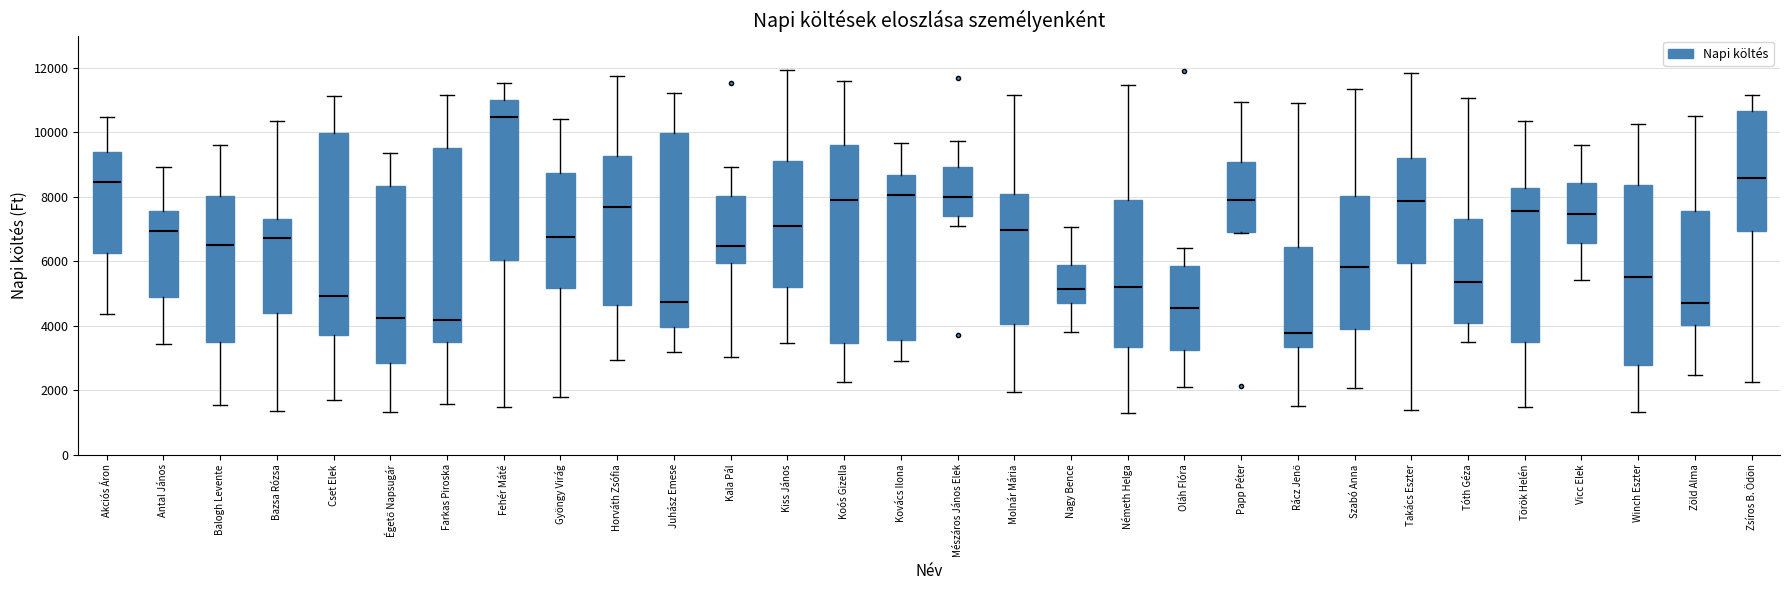

Reading left to right, read every box against the y-axis: the position of its median line, the range the box covers, and the ends of its whiskers. The values are not printed on the chart, so give them approximately, as read against the axis.

Akciós Áron: median 8400, box 6200 to 9400, whiskers 4400 to 10400
Antal János: median 7000, box 4800 to 7600, whiskers 3400 to 9000
Balogh Levente: median 6400, box 3600 to 8000, whiskers 1600 to 9600
Bazsa Rózsa: median 6800, box 4400 to 7400, whiskers 1400 to 10400
Cset Elek: median 5000, box 3800 to 10000, whiskers 1600 to 11200
Égető Napsugár: median 4200, box 2800 to 8400, whiskers 1400 to 9400
Farkas Piroska: median 4200, box 3400 to 9600, whiskers 1600 to 11200
Fehér Máté: median 10400, box 6000 to 11000, whiskers 1400 to 11600
Gyöngy Virág: median 6800, box 5200 to 8800, whiskers 1800 to 10400
Horváth Zsófia: median 7600, box 4600 to 9200, whiskers 3000 to 11800
Juhász Emese: median 4800, box 4000 to 10000, whiskers 3200 to 11200
Kala Pál: median 6400, box 6000 to 8000, whiskers 3000 to 9000
Kiss János: median 7200, box 5200 to 9200, whiskers 3400 to 12000
Koós Gizella: median 8000, box 3400 to 9600, whiskers 2200 to 11600
Kovács Ilona: median 8000, box 3600 to 8600, whiskers 2800 to 9600
Mészáros János Elek: median 8000, box 7400 to 9000, whiskers 7000 to 9800
Molnár Mária: median 7000, box 4000 to 8000, whiskers 2000 to 11200
Nagy Bence: median 5200, box 4800 to 5800, whiskers 3800 to 7000
Németh Helga: median 5200, box 3400 to 8000, whiskers 1400 to 11400
Oláh Flóra: median 4600, box 3200 to 5800, whiskers 2200 to 6400
Papp Péter: median 7800, box 6800 to 9000, whiskers 6800 to 11000
Rácz Jenő: median 3800, box 3400 to 6400, whiskers 1600 to 11000
Szabó Anna: median 5800, box 3800 to 8000, whiskers 2000 to 11400
Takács Eszter: median 7800, box 6000 to 9200, whiskers 1400 to 11800
Tóth Géza: median 5400, box 4000 to 7200, whiskers 3400 to 11000
Török Helén: median 7600, box 3600 to 8200, whiskers 1400 to 10400
Vicc Elek: median 7400, box 6600 to 8400, whiskers 5400 to 9600
Winch Eszter: median 5600, box 2800 to 8400, whiskers 1400 to 10200
Zöld Alma: median 4600, box 4000 to 7600, whiskers 2400 to 10400
Zsíros B. Ödön: median 8600, box 7000 to 10600, whiskers 2200 to 11200